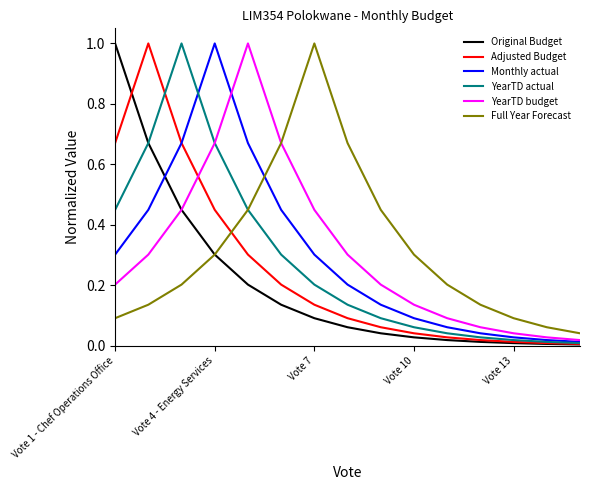

What is the highest value of the Original Budget series?

1.0